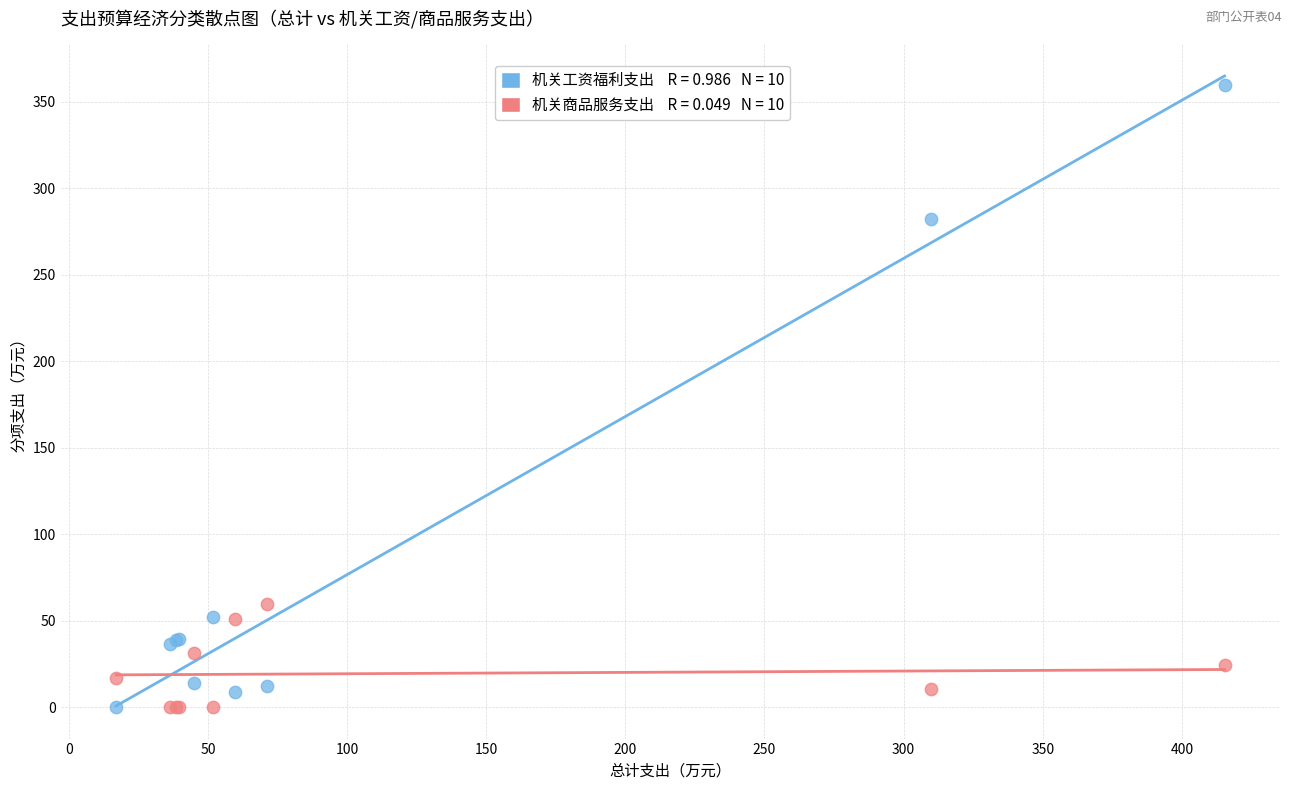

Across all series, what Y value is closest to 179?

282.0